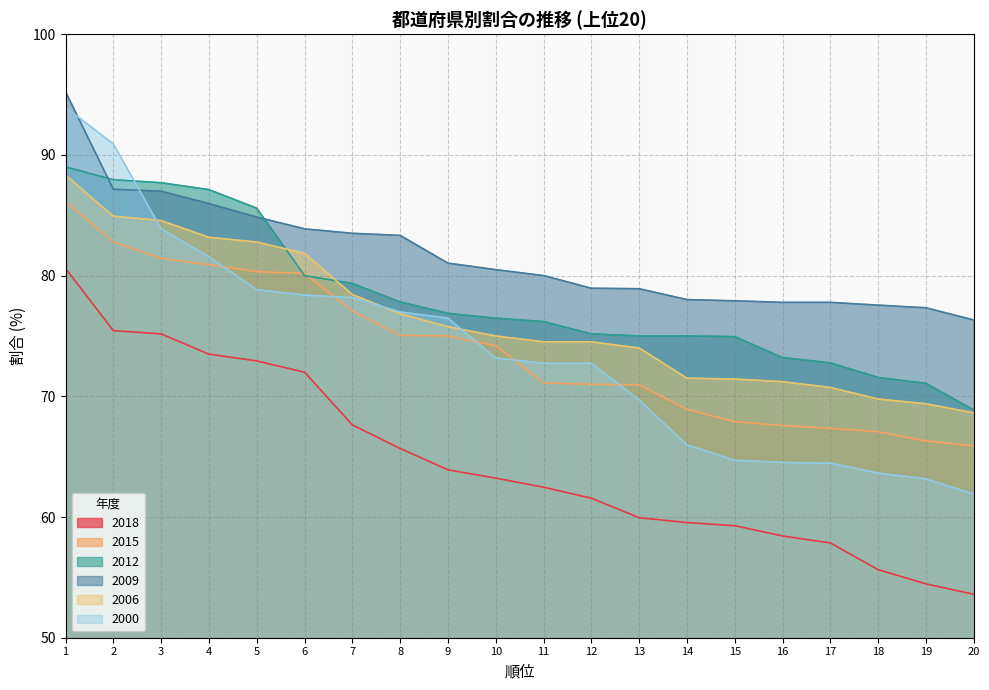

What is the difference between the highest and lowest values at 4?

13.6